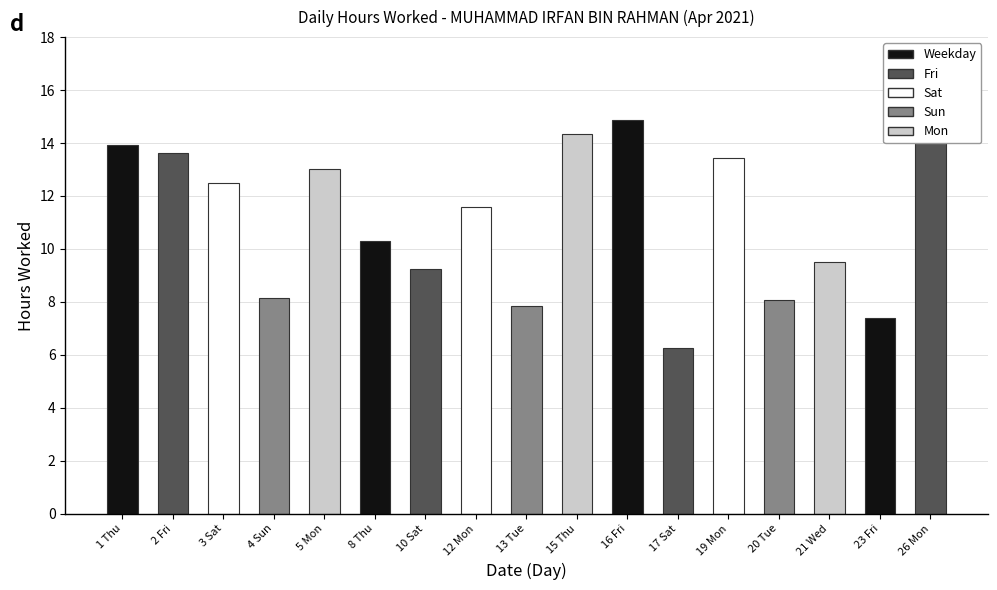

Reading left to right, list all the values displayed in this chart.

1 Thu=13.9	2 Fri=13.6	3 Sat=12.5	4 Sun=8.2	5 Mon=13.0	8 Thu=10.3	10 Sat=9.3	12 Mon=11.6	13 Tue=7.8	15 Thu=14.3	16 Fri=14.9	17 Sat=6.3	19 Mon=13.4	20 Tue=8.1	21 Wed=9.5	23 Fri=7.4	26 Mon=14.3